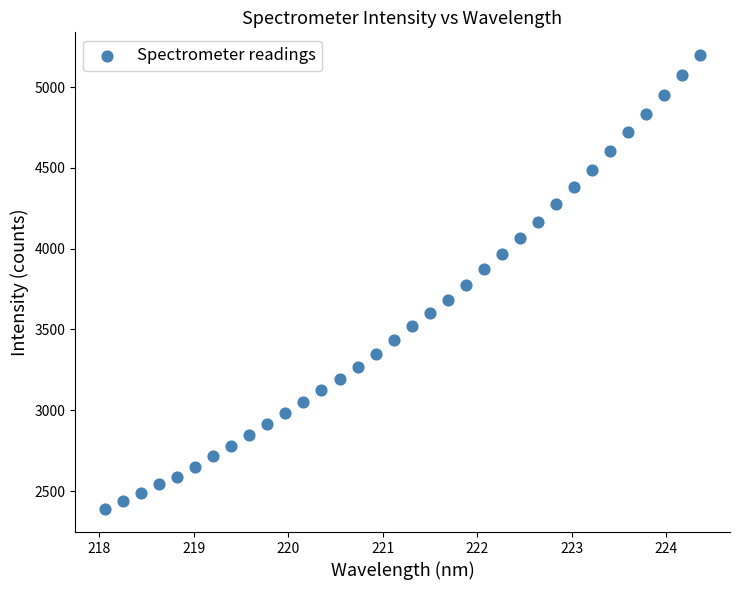

What is the range of Y values (max minus min)?

2812.7